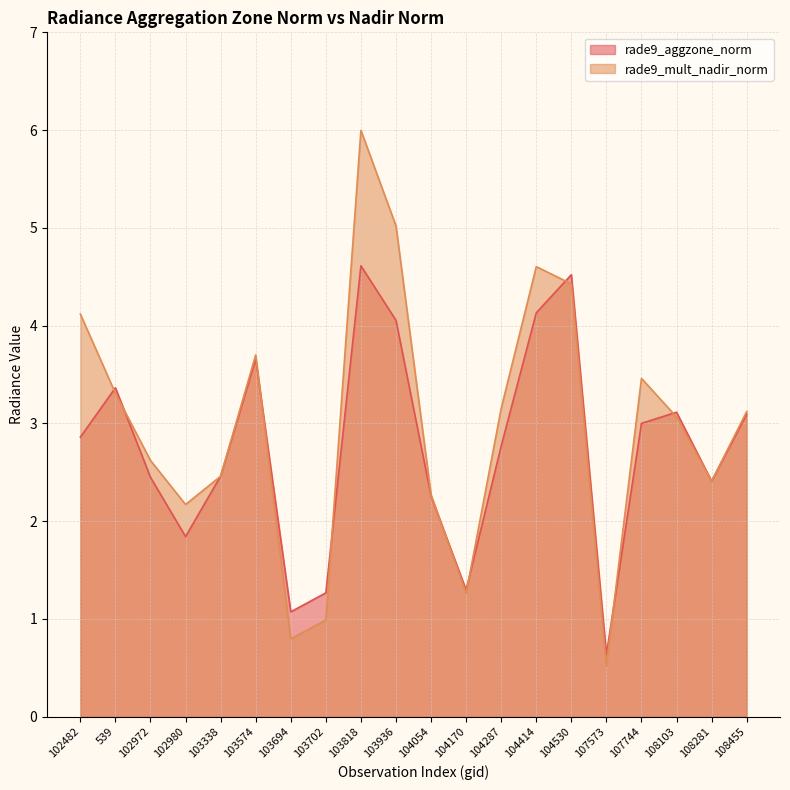

The rade9_aggzone_norm series shows 1.1 at 103694. True or false?

True